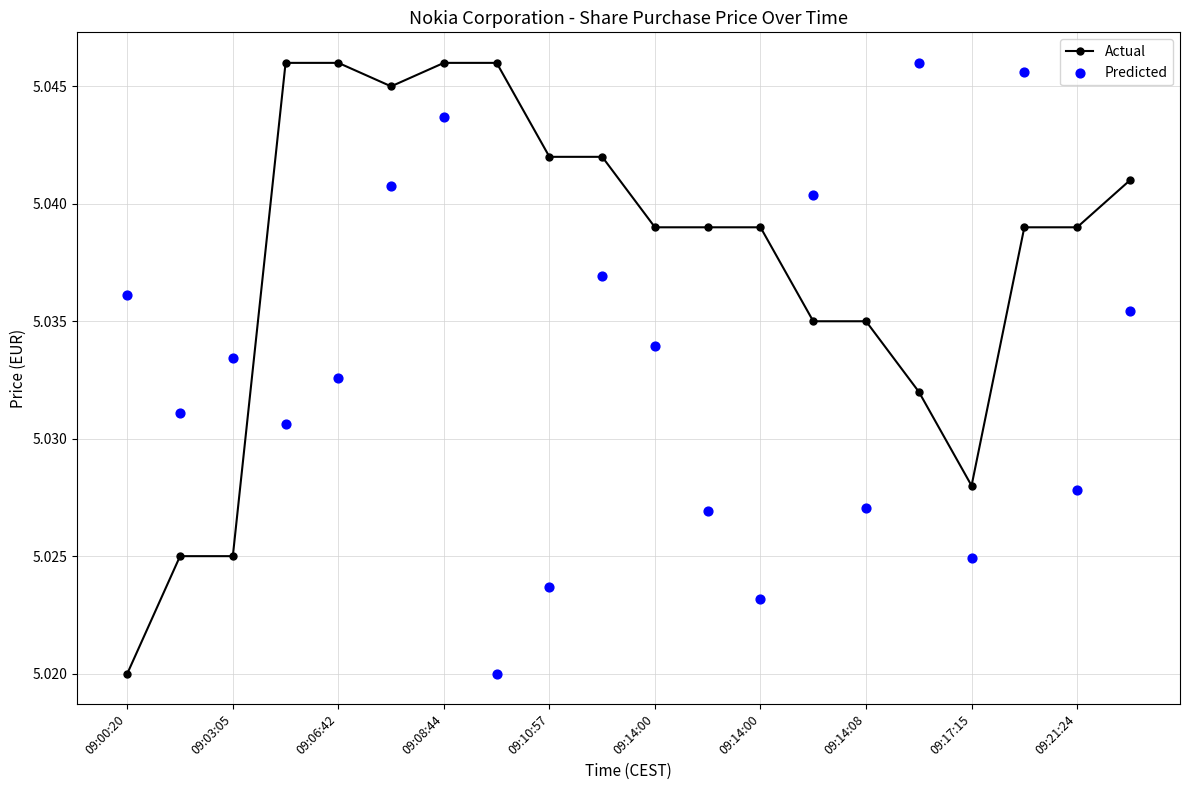

Which series reaches the maximum Y coordinate?

Actual